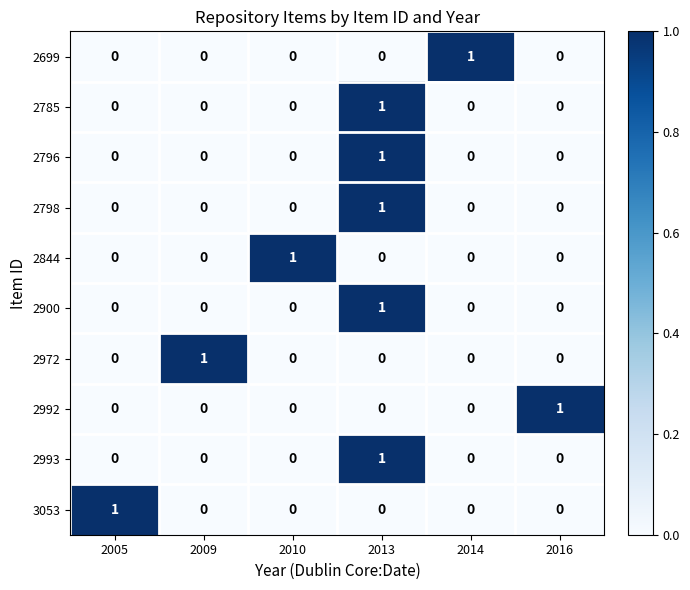

How many 2972 values are between 0 and 1?

6